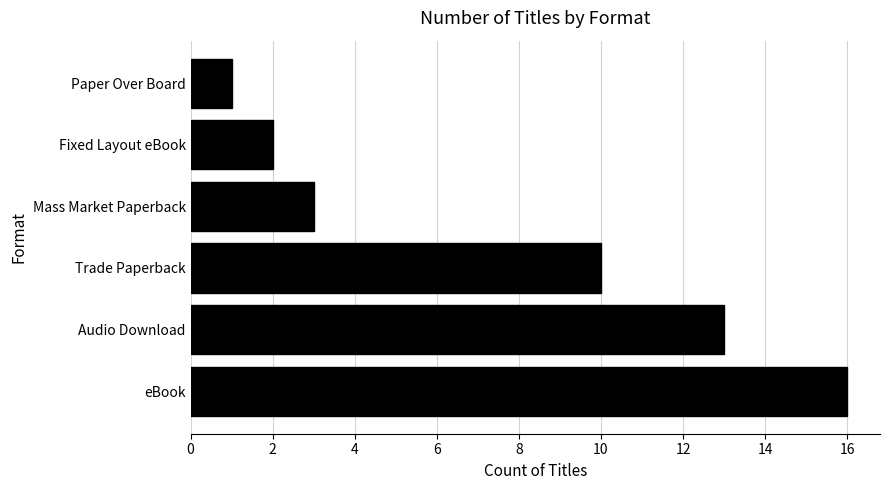

Rank the categories by value from highest to lowest.

eBook, Audio Download, Trade Paperback, Mass Market Paperback, Fixed Layout eBook, Paper Over Board